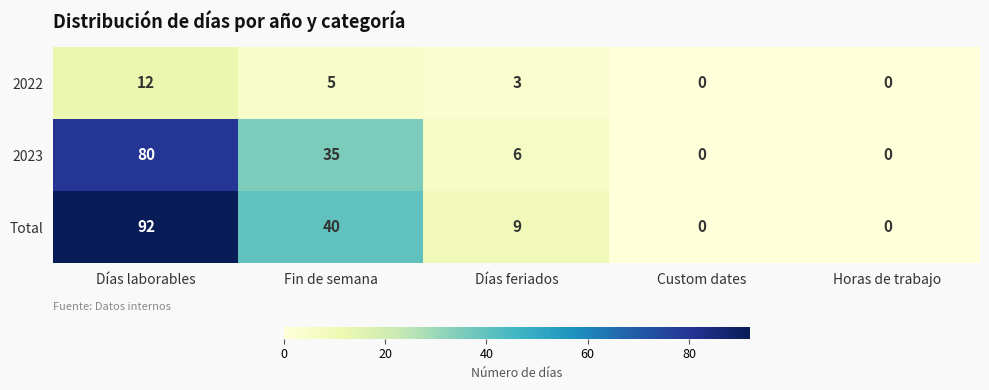

What is the difference between the second highest and minimum values in the Total series?

40